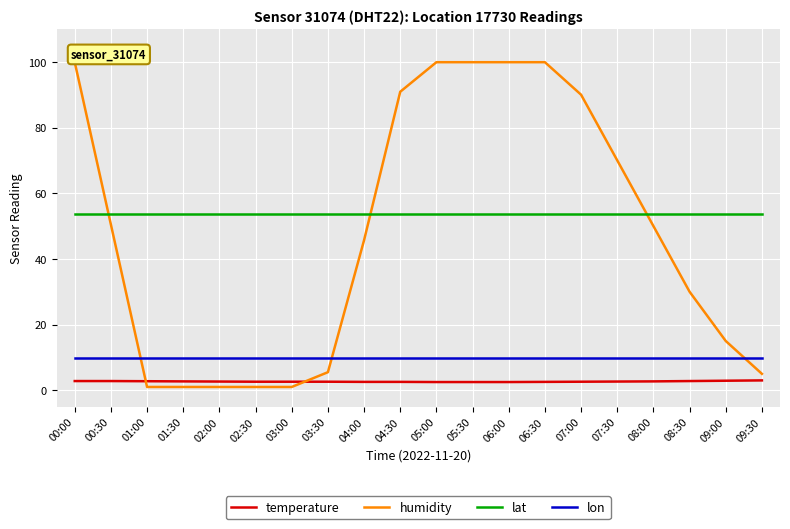

What position from the left is 03:30?

8